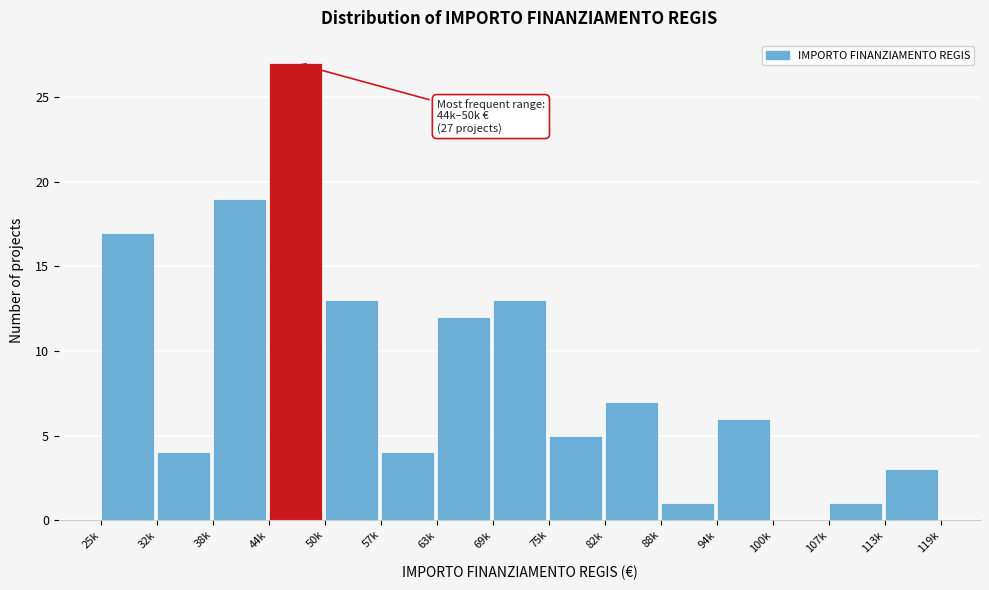

Reading right to left, list all the values displayed in this chart.

113k=3	107k=1	100k=0	94k=6	88k=1	82k=7	75k=5	69k=13	63k=12	57k=4	50k=13	44k=27	38k=19	32k=4	25k=17